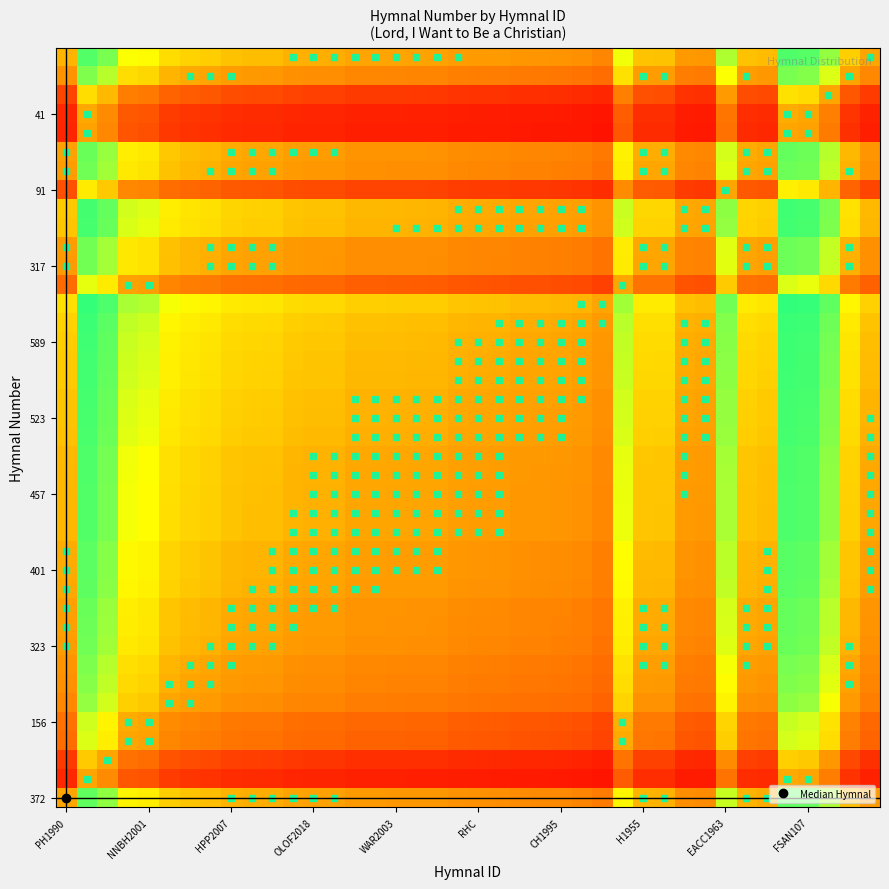

What is the greatest value displayed?

1.0